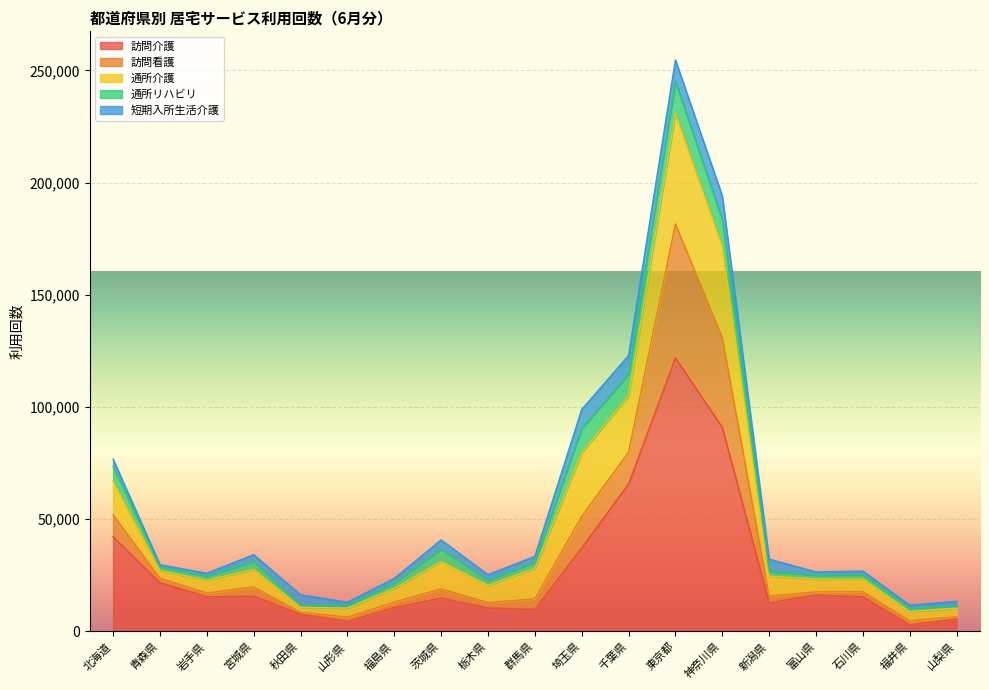

What is the difference between the maximum and minimum values in the 訪問介護 series?

118968